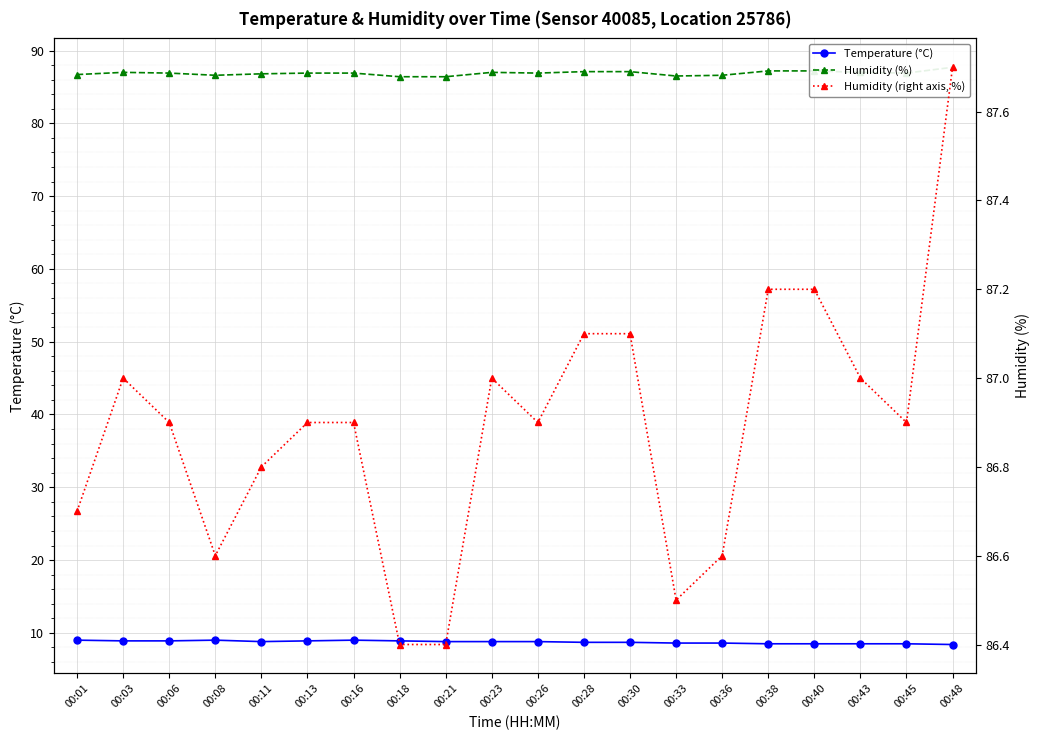

What is the difference between the highest and lowest values at 00:48?

79.3